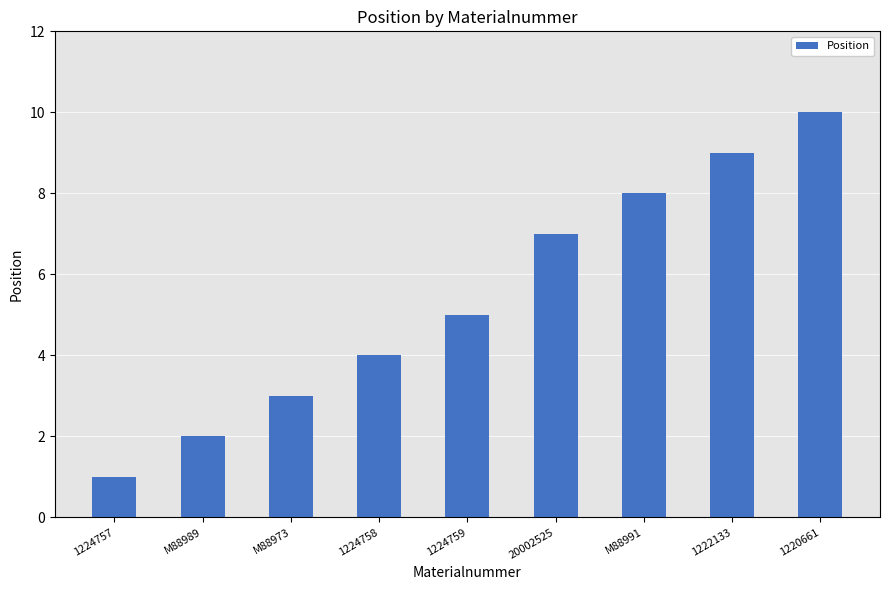

Reading left to right, list all the values displayed in this chart.

1224757=1	M88989=2	M88973=3	1224758=4	1224759=5	20002525=7	M88991=8	1222133=9	1220661=10